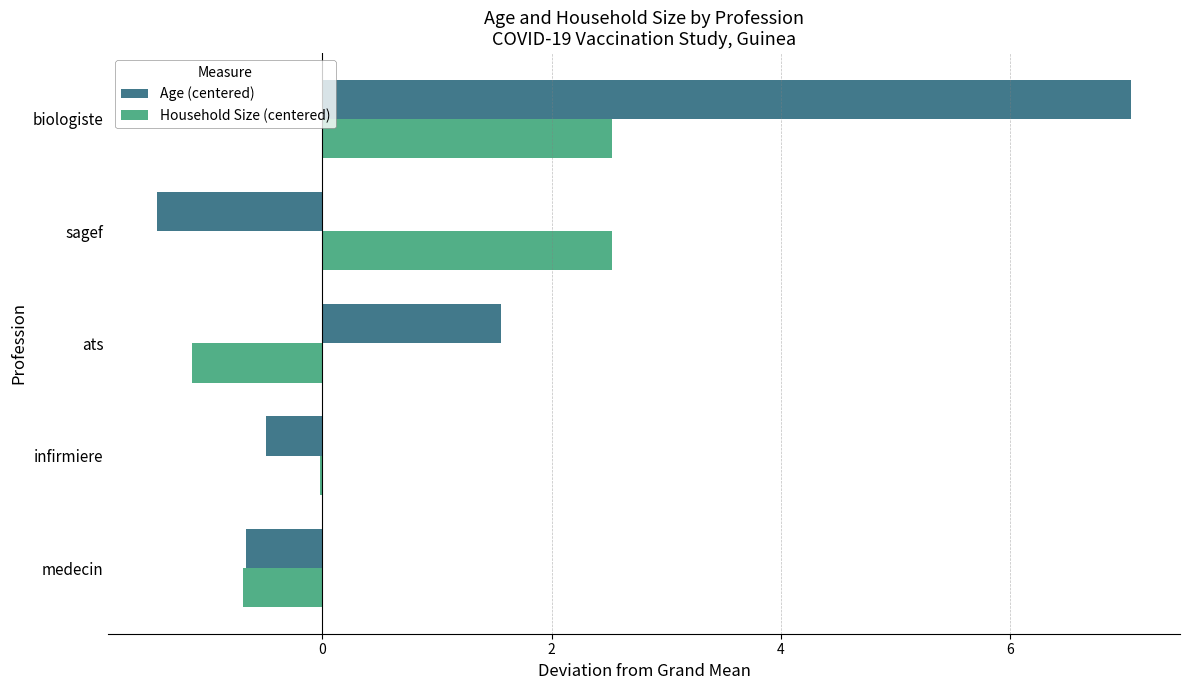

The Household Size (centered) series shows 3.4 at biologiste. True or false?

False